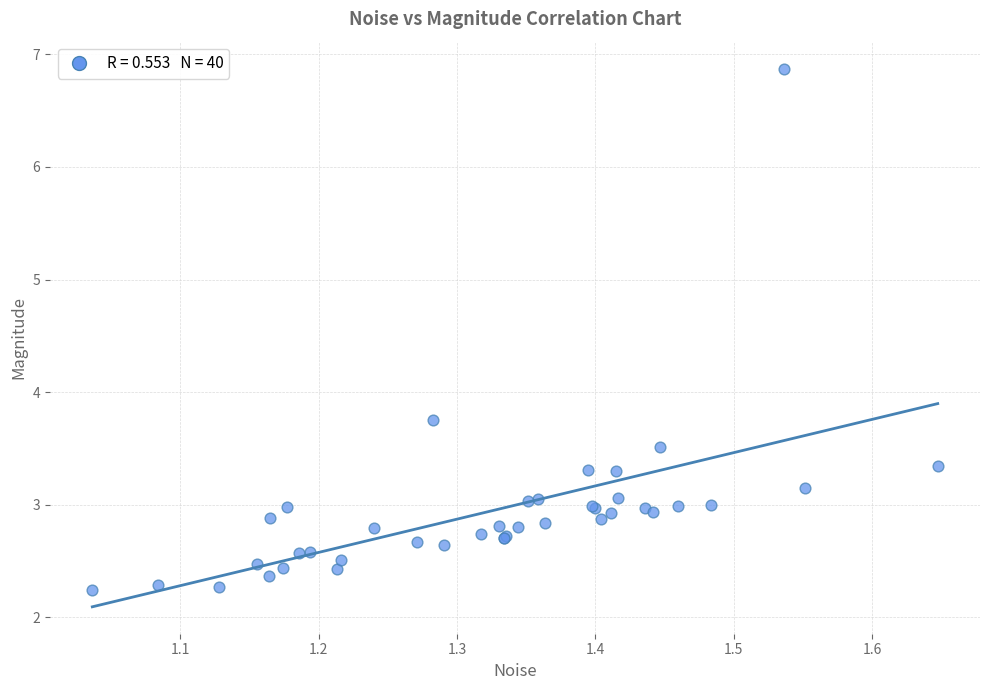

What Y value in the scatter plot is closest to 4?

3.8